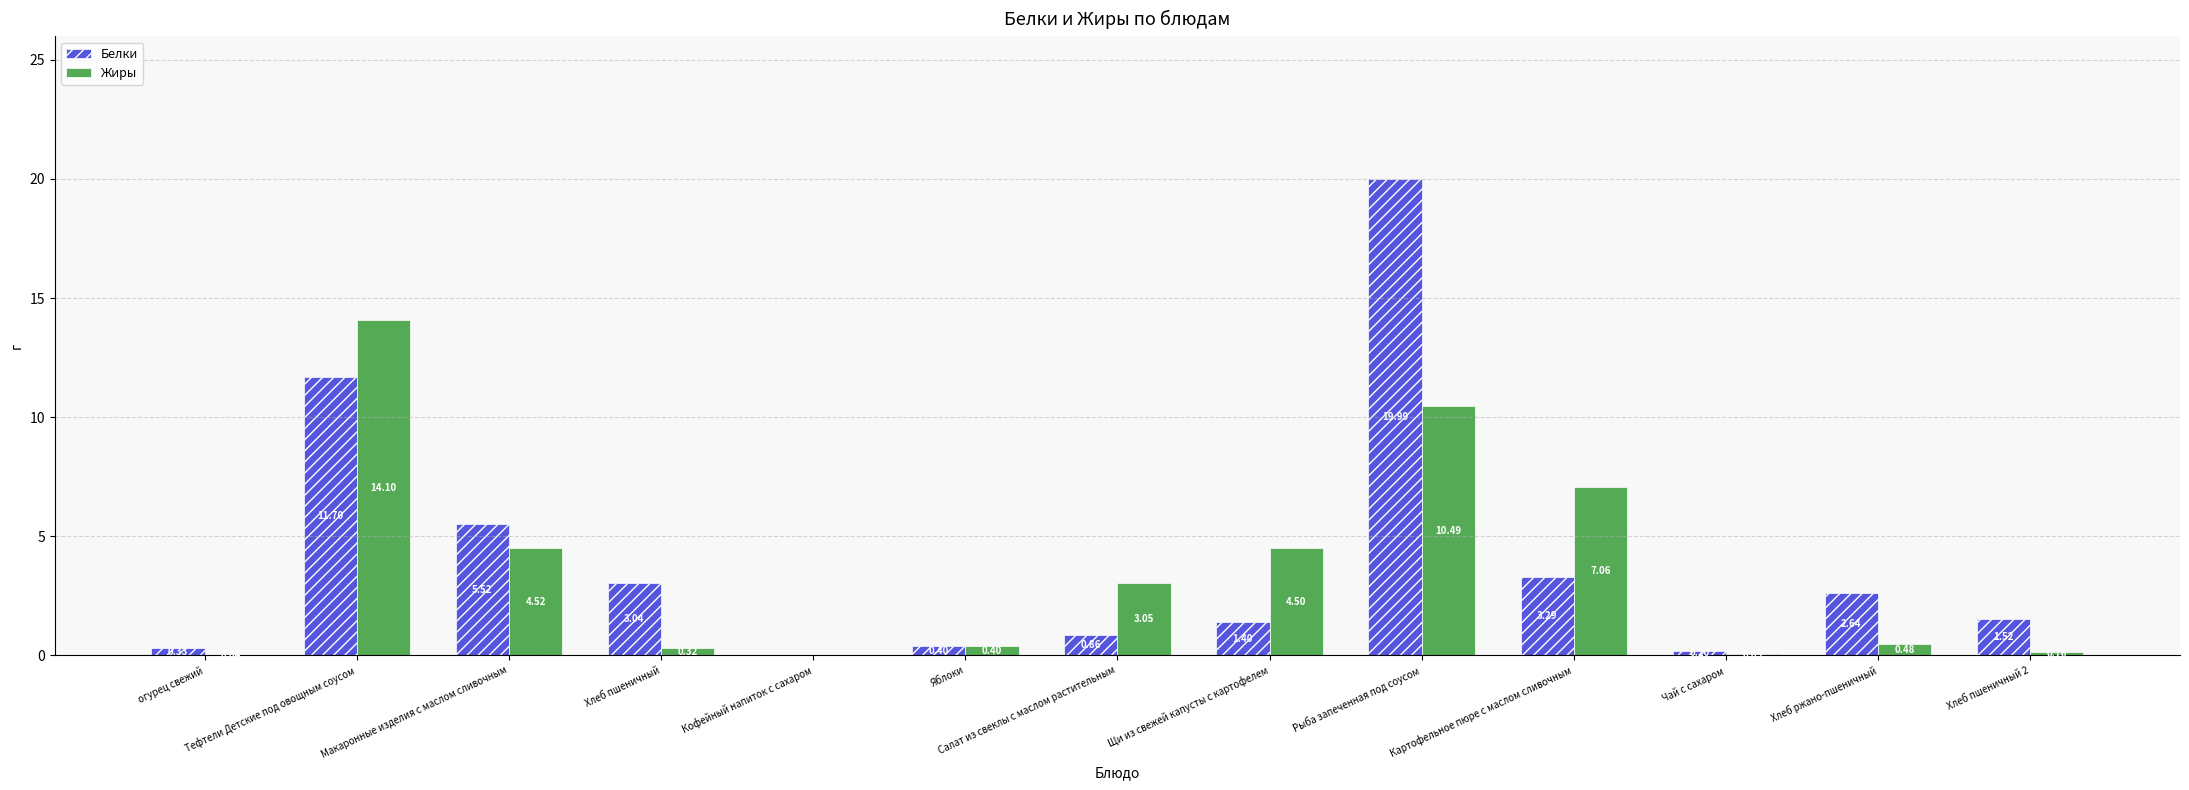

What is the difference between the Белки values at Яблоки and Хлеб пшеничный 2?

1.1